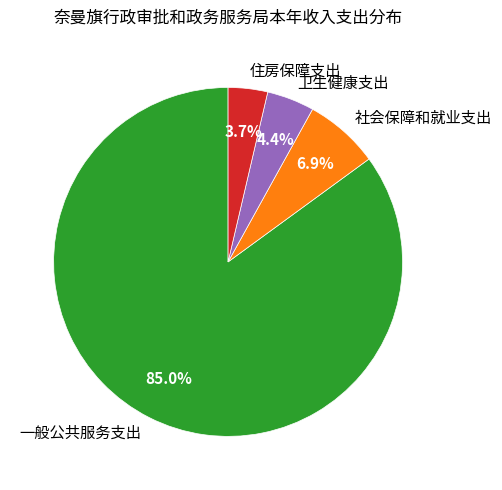

What percentage is NOT represented by 一般公共服务支出?

15.0%